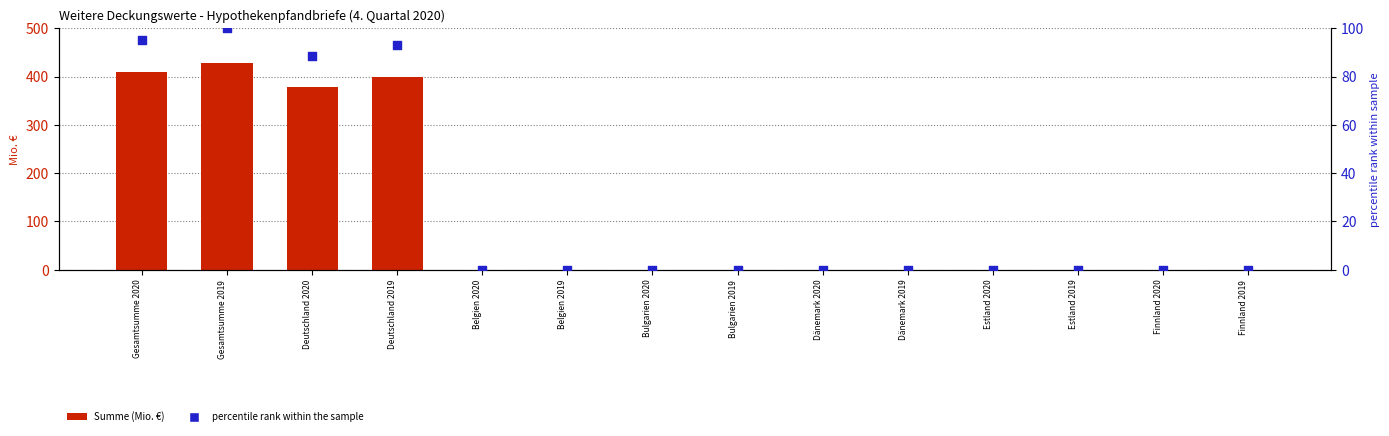

At how many categories does at least one series exceed 206?

4